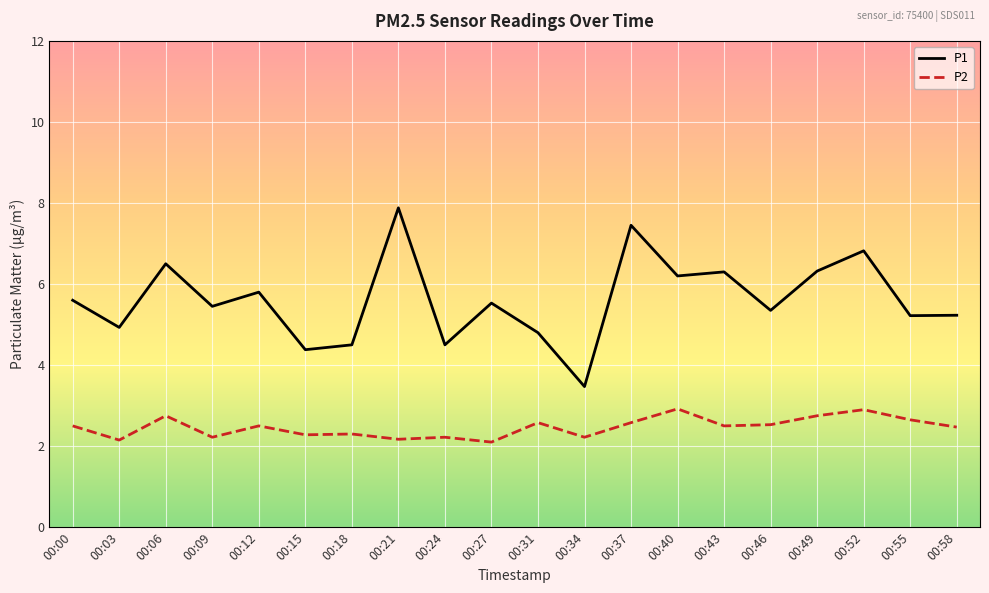

Where is the first local maximum for P2?

00:06